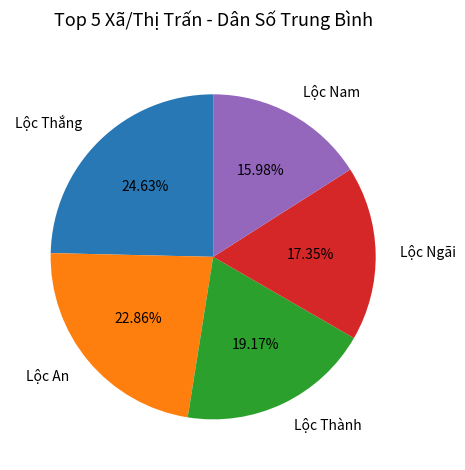

Rank the categories by value from highest to lowest.

Lộc Thắng, Lộc An, Lộc Thành, Lộc Ngãi, Lộc Nam